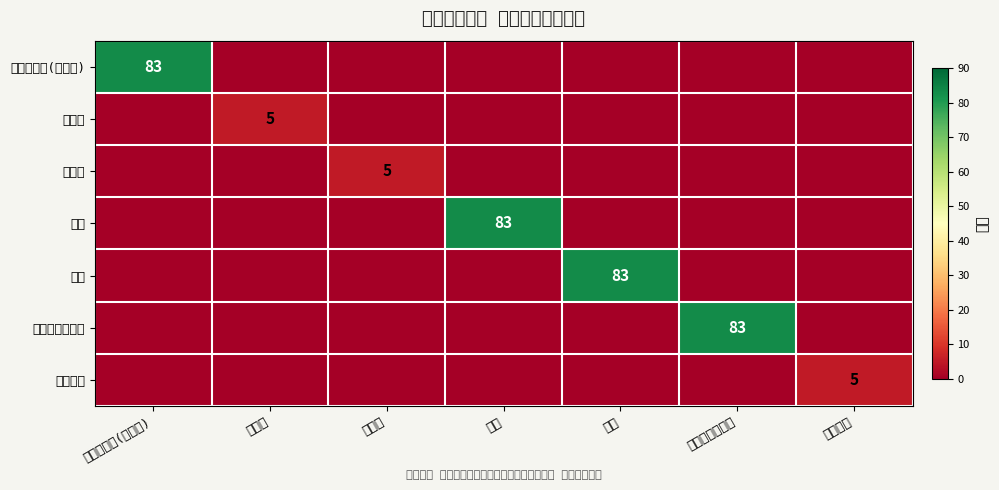

True or false: 殻処分 has a value of 5 at 殻処分.

True